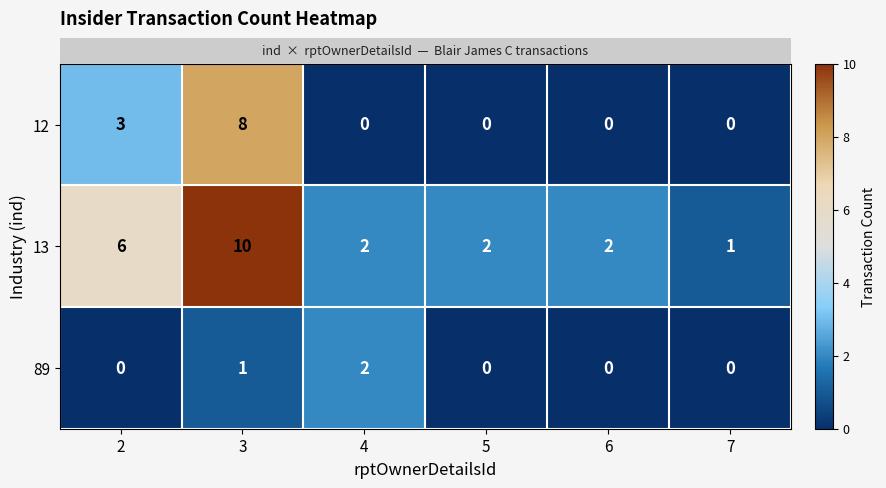

Between 2 and 3, which series saw the biggest shift?

12